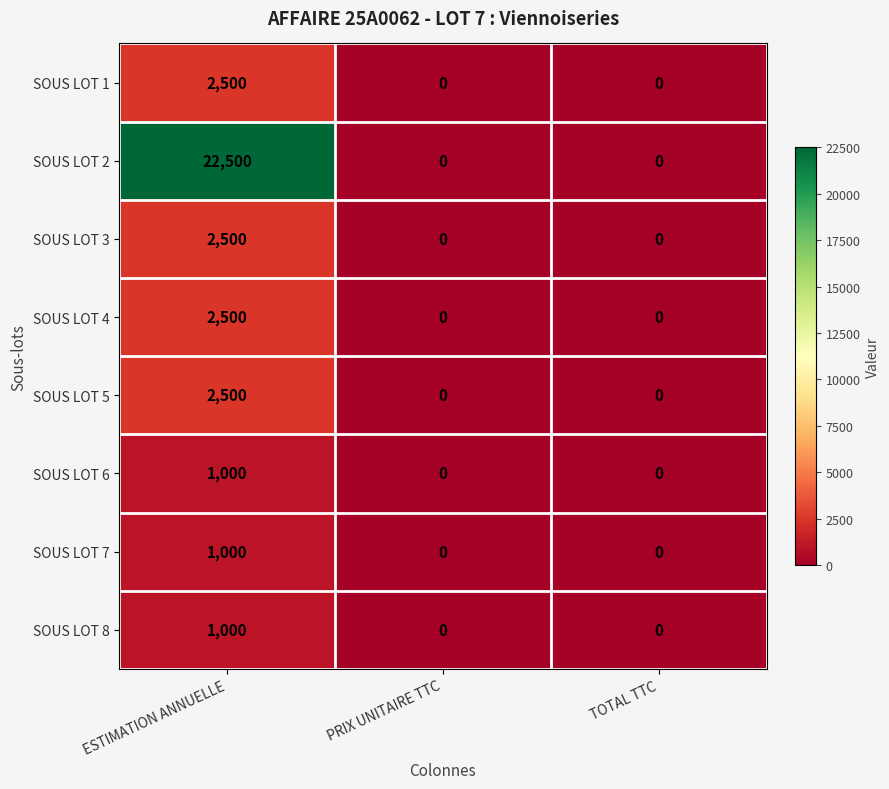

Reading left to right, list all the values displayed in this chart.

SOUS LOT 1: ESTIMATION ANNUELLE=2500	PRIX UNITAIRE TTC=0	TOTAL TTC=0
SOUS LOT 2: ESTIMATION ANNUELLE=22500	PRIX UNITAIRE TTC=0	TOTAL TTC=0
SOUS LOT 3: ESTIMATION ANNUELLE=2500	PRIX UNITAIRE TTC=0	TOTAL TTC=0
SOUS LOT 4: ESTIMATION ANNUELLE=2500	PRIX UNITAIRE TTC=0	TOTAL TTC=0
SOUS LOT 5: ESTIMATION ANNUELLE=2500	PRIX UNITAIRE TTC=0	TOTAL TTC=0
SOUS LOT 6: ESTIMATION ANNUELLE=1000	PRIX UNITAIRE TTC=0	TOTAL TTC=0
SOUS LOT 7: ESTIMATION ANNUELLE=1000	PRIX UNITAIRE TTC=0	TOTAL TTC=0
SOUS LOT 8: ESTIMATION ANNUELLE=1000	PRIX UNITAIRE TTC=0	TOTAL TTC=0